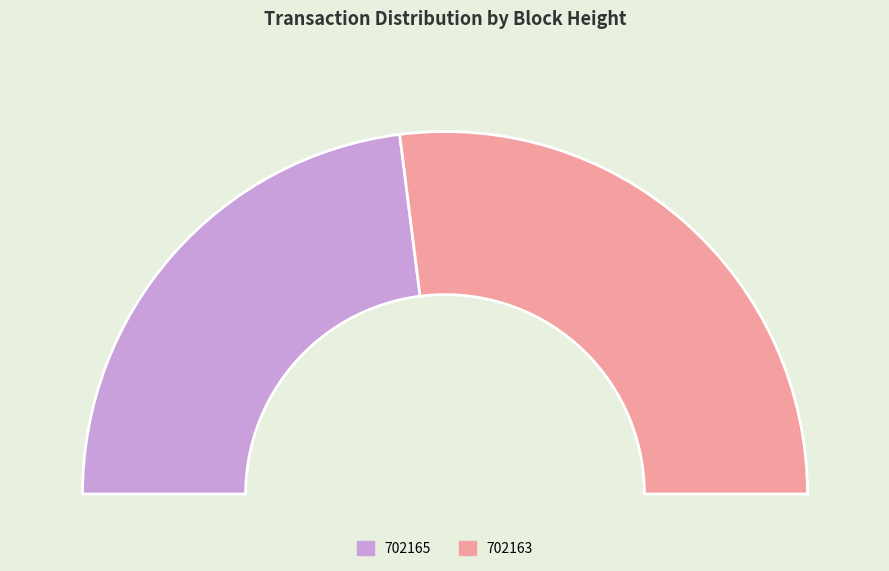

What is the change in value from 702165 to 702163?

+2188841835006558208